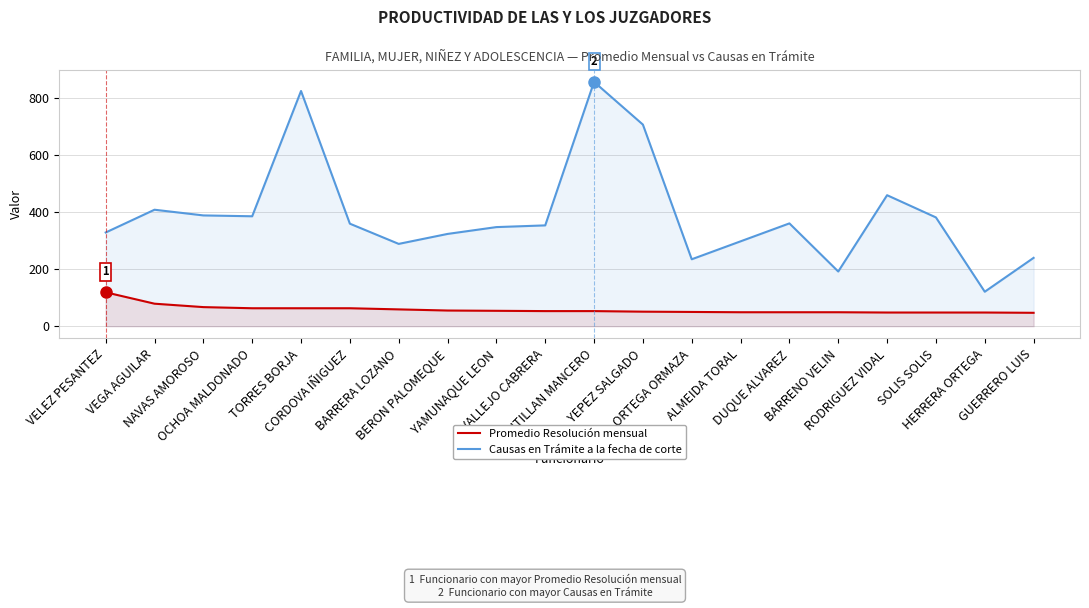

Which category has the lowest value in the Promedio Resolución mensual series?

GUERRERO LUIS